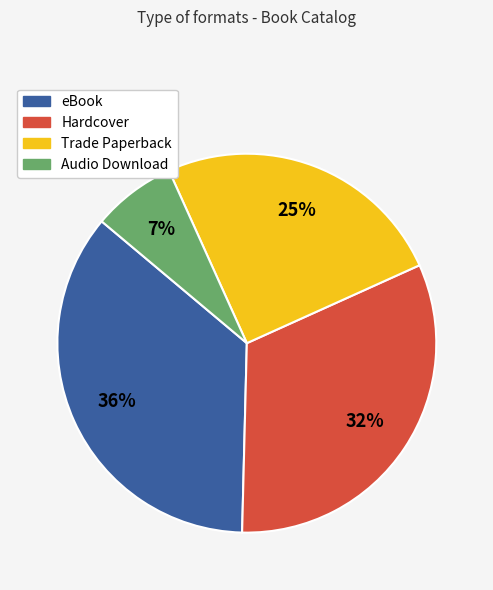

Approximately how many times larger is the value at Audio Download compared to Trade Paperback?

0.3